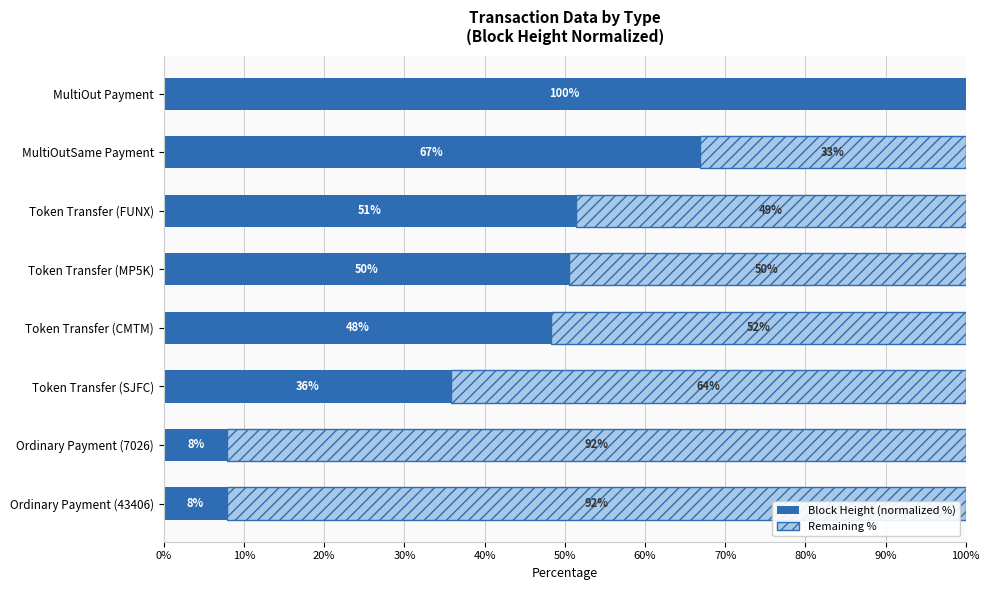

Reading right to left, extract all data points from this chart.

Block Height (normalized %): 7.9	7.9	35.8	48.3	50.5	51.4	66.8	100.0
Remaining %: 92.1	92.1	64.2	51.7	49.5	48.6	33.2	0.0